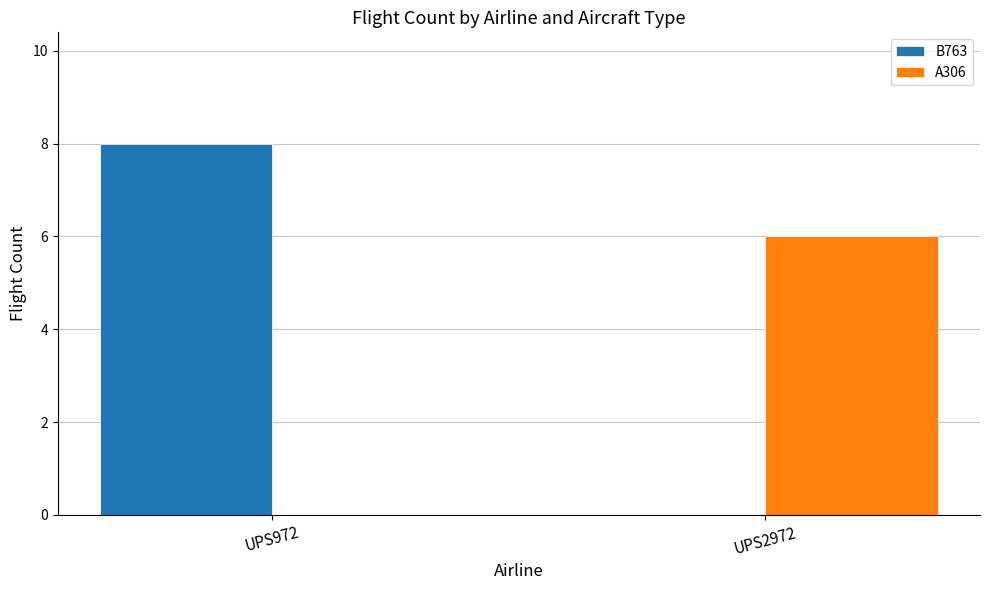

How many values in B763 are above zero?

1